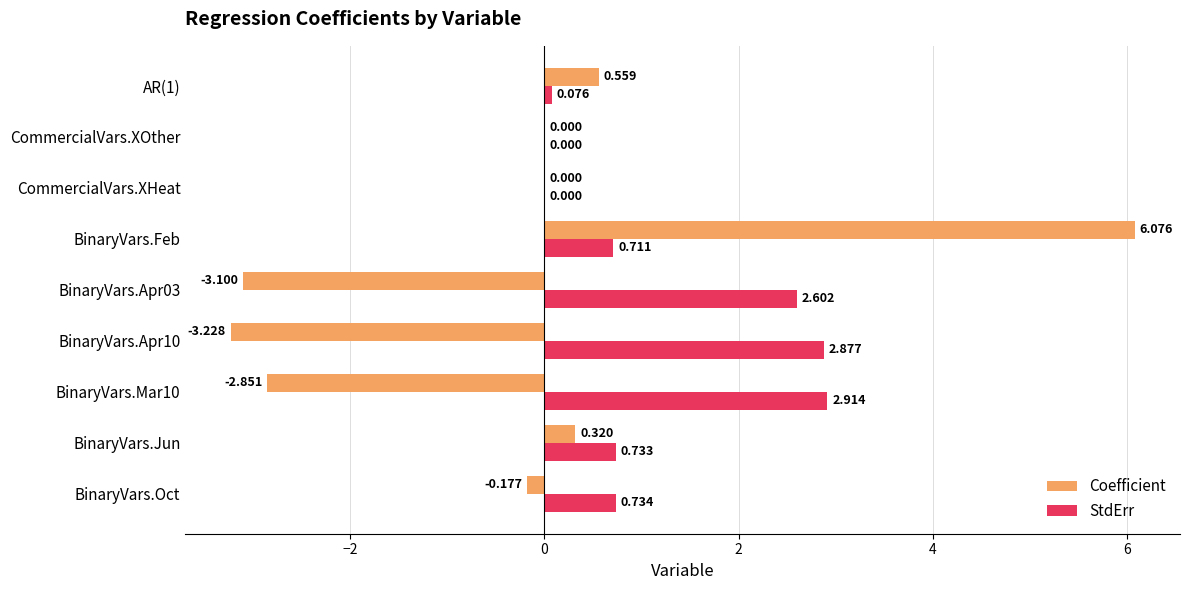

Which label corresponds to the largest value in the chart?

BinaryVars.Feb